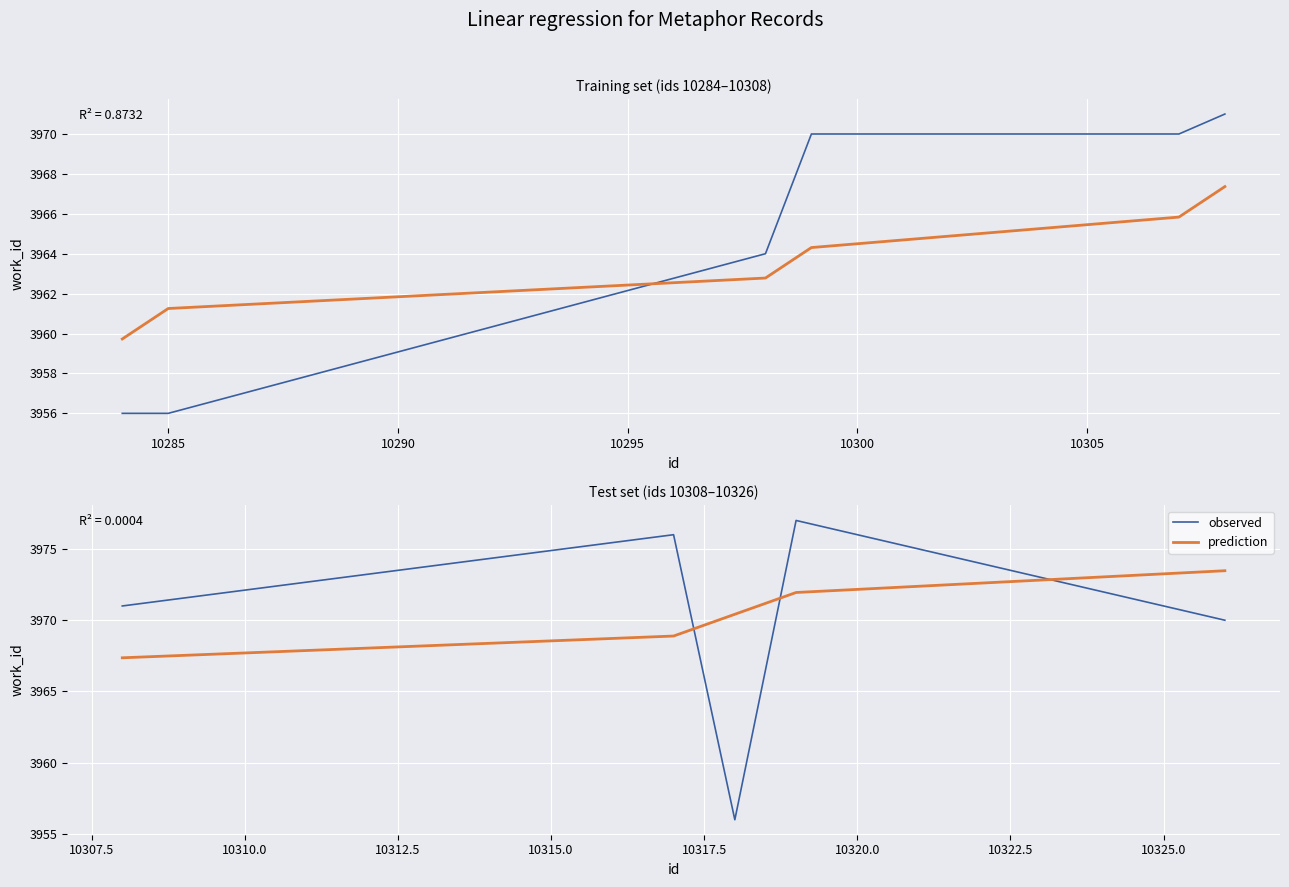

True or false: observed has a value of 6852.7 at 10290.

False